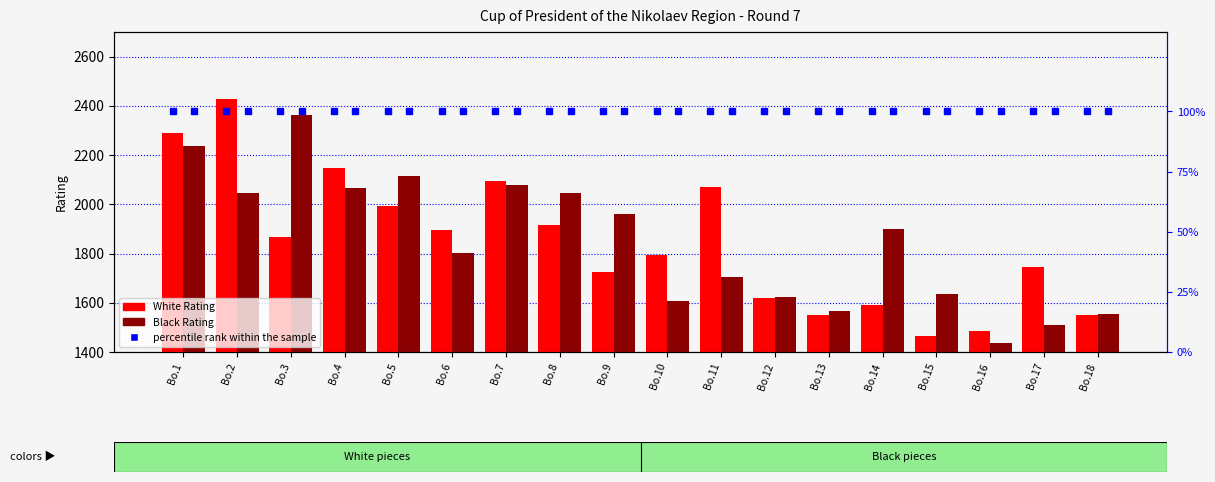

What is the value of the White Rating bar at the 1st from the left?

2291